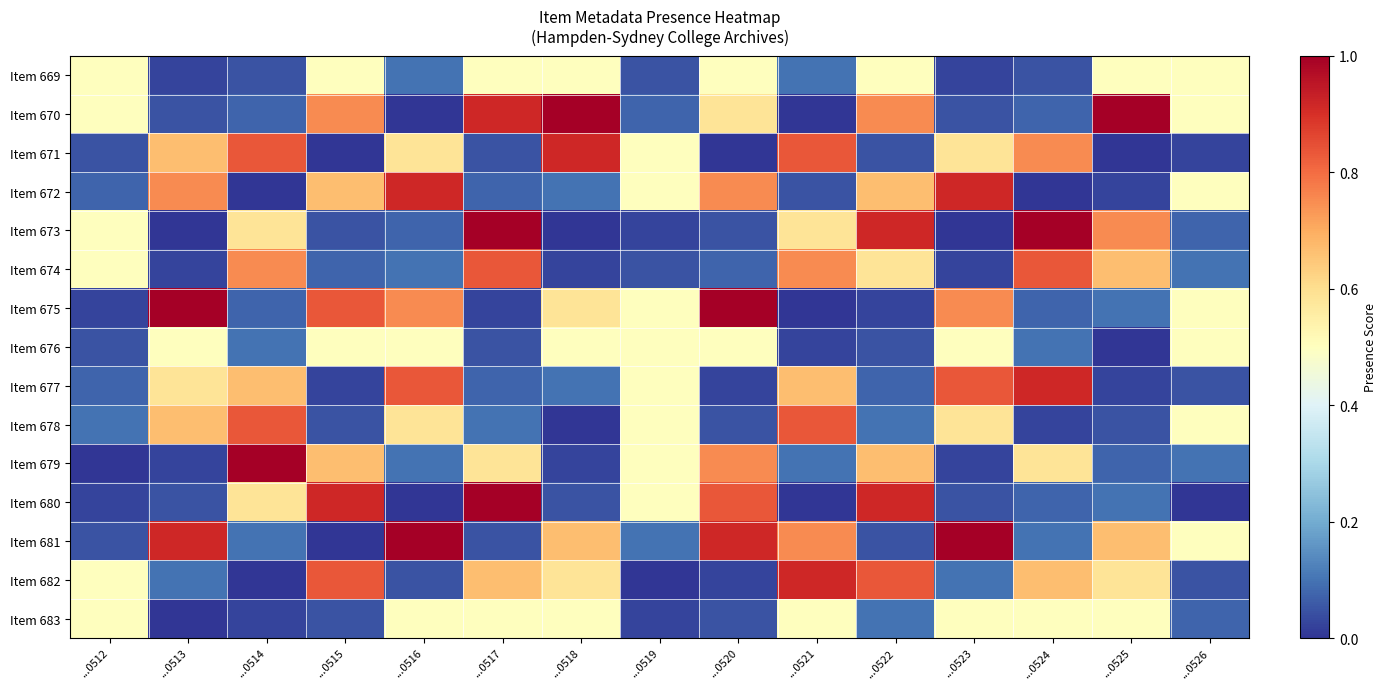

Reading left to right, list all the values displayed in this chart.

Item 669: ...0512=0.5	...0513=0.0	...0514=0.1	...0515=0.5	...0516=0.1	...0517=0.5	...0518=0.5	...0519=0.1	...0520=0.5	...0521=0.1	...0522=0.5	...0523=0.0	...0524=0.1	...0525=0.5	...0526=0.5
Item 670: ...0512=0.5	...0513=0.1	...0514=0.1	...0515=0.8	...0516=0.0	...0517=0.9	...0518=1.0	...0519=0.1	...0520=0.6	...0521=0.0	...0522=0.8	...0523=0.1	...0524=0.1	...0525=1.0	...0526=0.5
Item 671: ...0512=0.1	...0513=0.7	...0514=0.8	...0515=0.0	...0516=0.6	...0517=0.1	...0518=0.9	...0519=0.5	...0520=0.0	...0521=0.8	...0522=0.1	...0523=0.6	...0524=0.8	...0525=0.0	...0526=0.0
Item 672: ...0512=0.1	...0513=0.8	...0514=0.0	...0515=0.7	...0516=0.9	...0517=0.1	...0518=0.1	...0519=0.5	...0520=0.8	...0521=0.1	...0522=0.7	...0523=0.9	...0524=0.0	...0525=0.0	...0526=0.5
Item 673: ...0512=0.5	...0513=0.0	...0514=0.6	...0515=0.1	...0516=0.1	...0517=1.0	...0518=0.0	...0519=0.0	...0520=0.1	...0521=0.6	...0522=0.9	...0523=0.0	...0524=1.0	...0525=0.8	...0526=0.1
Item 674: ...0512=0.5	...0513=0.0	...0514=0.8	...0515=0.1	...0516=0.1	...0517=0.8	...0518=0.0	...0519=0.1	...0520=0.1	...0521=0.8	...0522=0.6	...0523=0.0	...0524=0.8	...0525=0.7	...0526=0.1
Item 675: ...0512=0.0	...0513=1.0	...0514=0.1	...0515=0.8	...0516=0.8	...0517=0.0	...0518=0.6	...0519=0.5	...0520=1.0	...0521=0.0	...0522=0.0	...0523=0.8	...0524=0.1	...0525=0.1	...0526=0.5
Item 676: ...0512=0.1	...0513=0.5	...0514=0.1	...0515=0.5	...0516=0.5	...0517=0.1	...0518=0.5	...0519=0.5	...0520=0.5	...0521=0.0	...0522=0.1	...0523=0.5	...0524=0.1	...0525=0.0	...0526=0.5
Item 677: ...0512=0.1	...0513=0.6	...0514=0.7	...0515=0.0	...0516=0.8	...0517=0.1	...0518=0.1	...0519=0.5	...0520=0.0	...0521=0.7	...0522=0.1	...0523=0.8	...0524=0.9	...0525=0.0	...0526=0.1
Item 678: ...0512=0.1	...0513=0.7	...0514=0.8	...0515=0.1	...0516=0.6	...0517=0.1	...0518=0.0	...0519=0.5	...0520=0.1	...0521=0.8	...0522=0.1	...0523=0.6	...0524=0.0	...0525=0.1	...0526=0.5
Item 679: ...0512=0.0	...0513=0.0	...0514=1.0	...0515=0.7	...0516=0.1	...0517=0.6	...0518=0.0	...0519=0.5	...0520=0.8	...0521=0.1	...0522=0.7	...0523=0.0	...0524=0.6	...0525=0.1	...0526=0.1
Item 680: ...0512=0.0	...0513=0.1	...0514=0.6	...0515=0.9	...0516=0.0	...0517=1.0	...0518=0.1	...0519=0.5	...0520=0.8	...0521=0.0	...0522=0.9	...0523=0.1	...0524=0.1	...0525=0.1	...0526=0.0
Item 681: ...0512=0.1	...0513=0.9	...0514=0.1	...0515=0.0	...0516=1.0	...0517=0.1	...0518=0.7	...0519=0.1	...0520=0.9	...0521=0.8	...0522=0.1	...0523=1.0	...0524=0.1	...0525=0.7	...0526=0.5
Item 682: ...0512=0.5	...0513=0.1	...0514=0.0	...0515=0.8	...0516=0.1	...0517=0.7	...0518=0.6	...0519=0.0	...0520=0.0	...0521=0.9	...0522=0.8	...0523=0.1	...0524=0.7	...0525=0.6	...0526=0.1
Item 683: ...0512=0.5	...0513=0.0	...0514=0.0	...0515=0.1	...0516=0.5	...0517=0.5	...0518=0.5	...0519=0.0	...0520=0.1	...0521=0.5	...0522=0.1	...0523=0.5	...0524=0.5	...0525=0.5	...0526=0.1